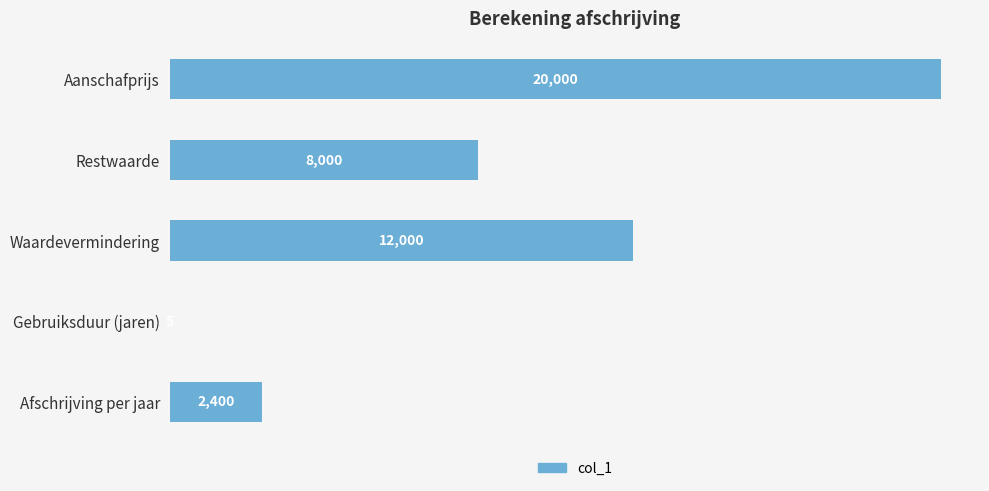

What is the sum of all values?

42405